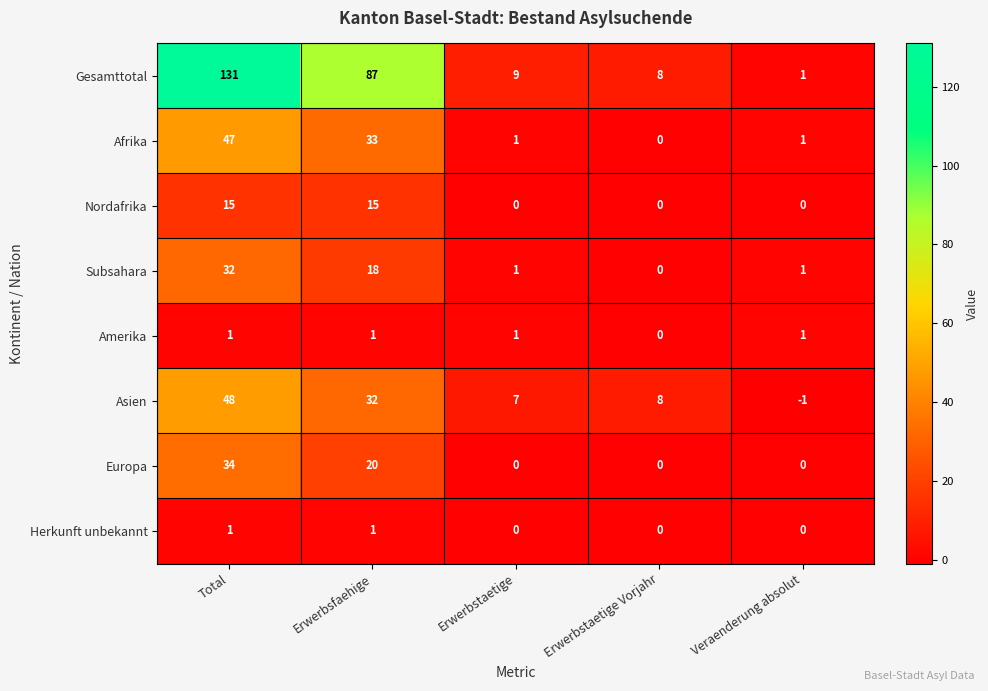

What is the maximum value shown in the chart?

131